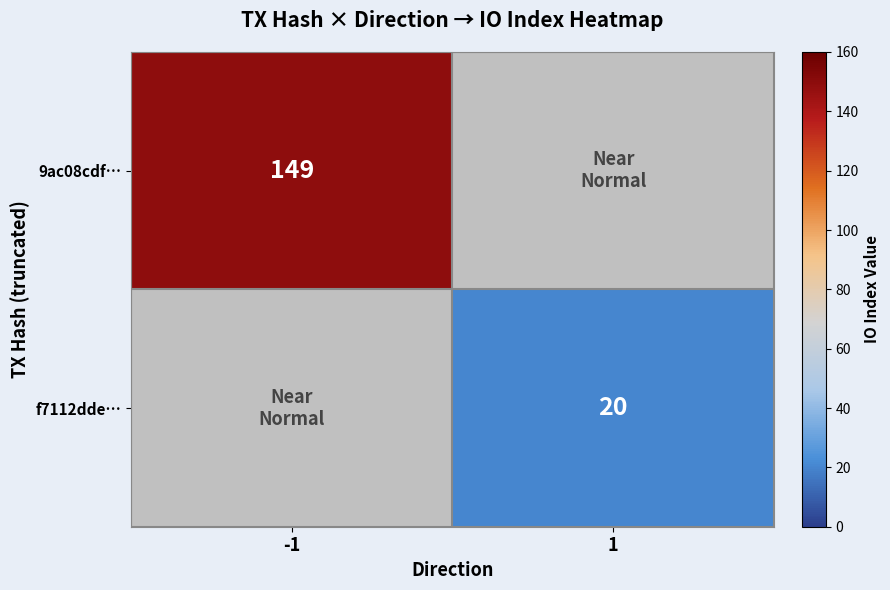

Is the value of f7112dde… at 1 greater than the value of 9ac08cdf… at -1?

No